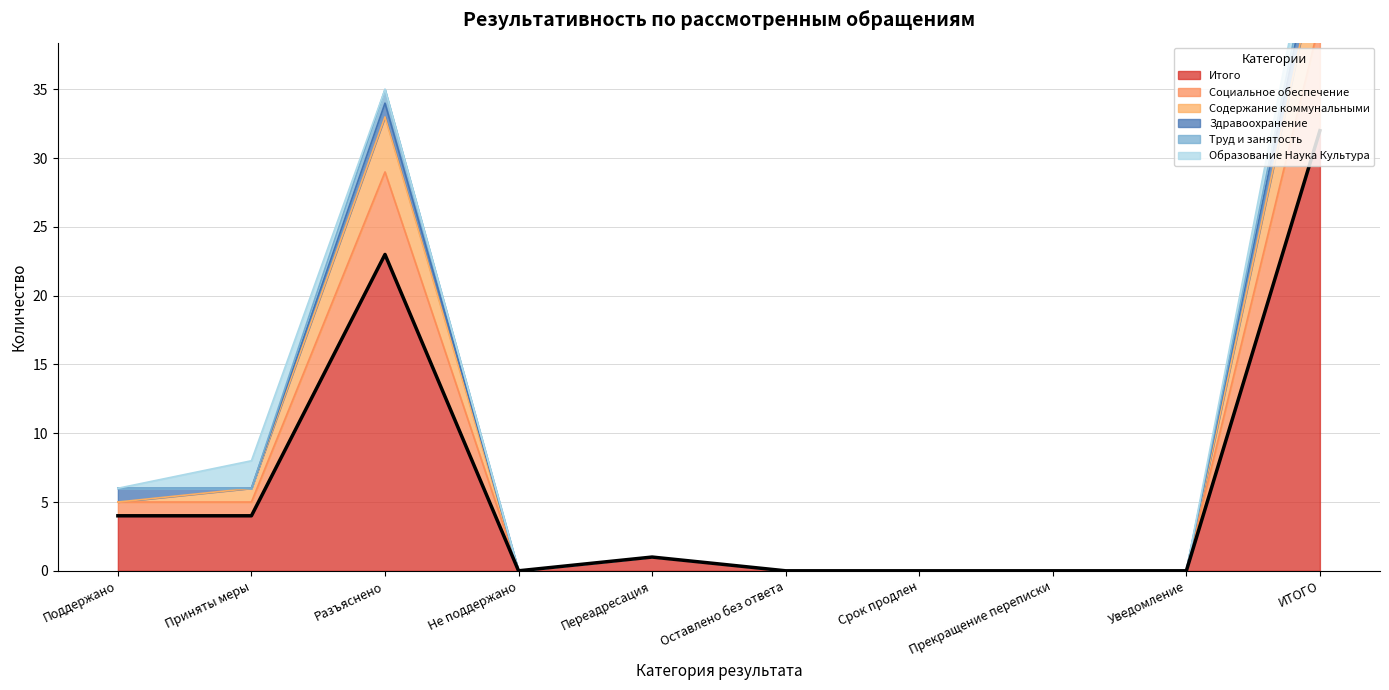

At which label is Итого closest to 16?

Разъяснено